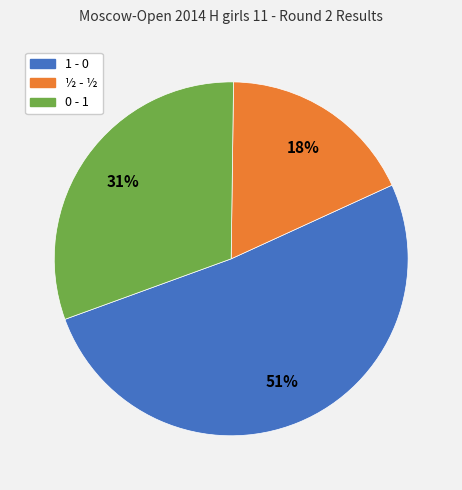

Count the number of slices in the pie.

3